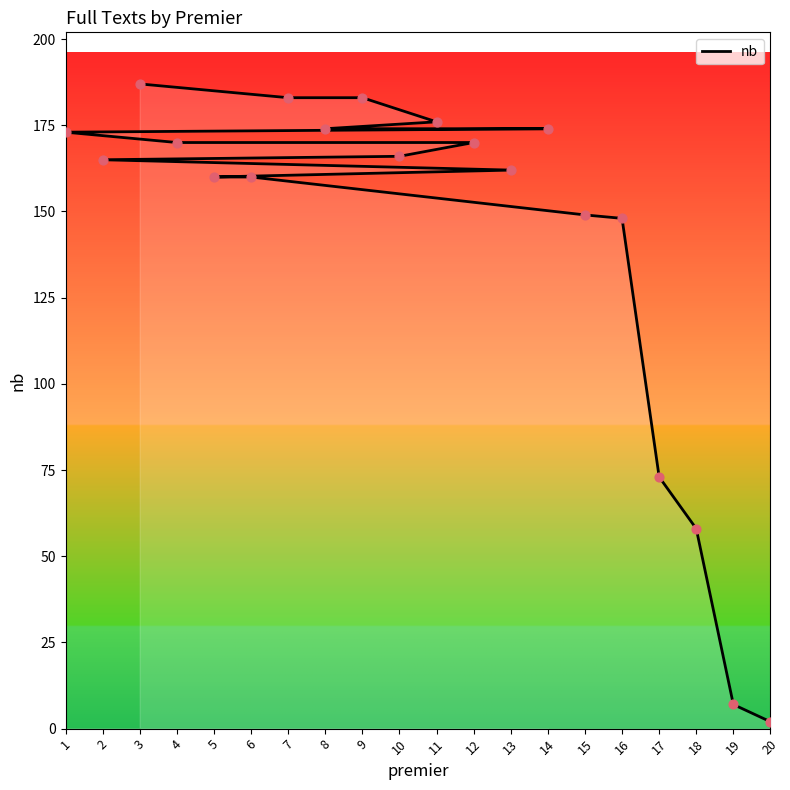

What is the change in value from 2 to 15?

-16